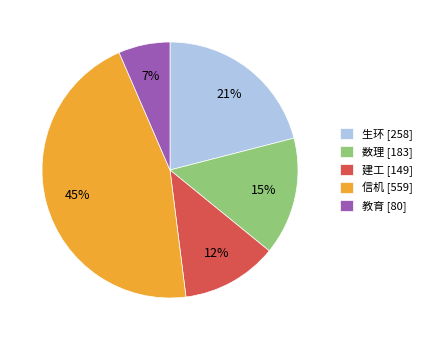

To the nearest percent, what is the combined percentage of 生环 [258] and 建工 [149]?

33%